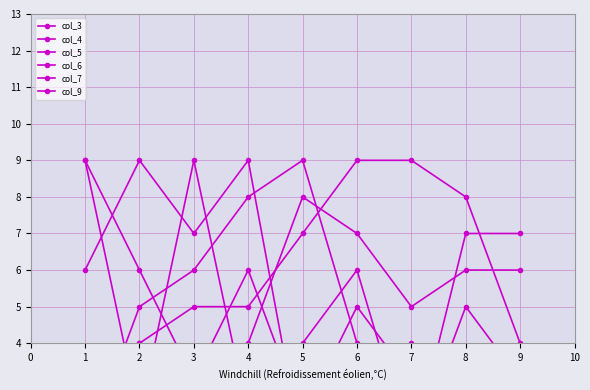

At how many categories does at least one series exceed 7?

8